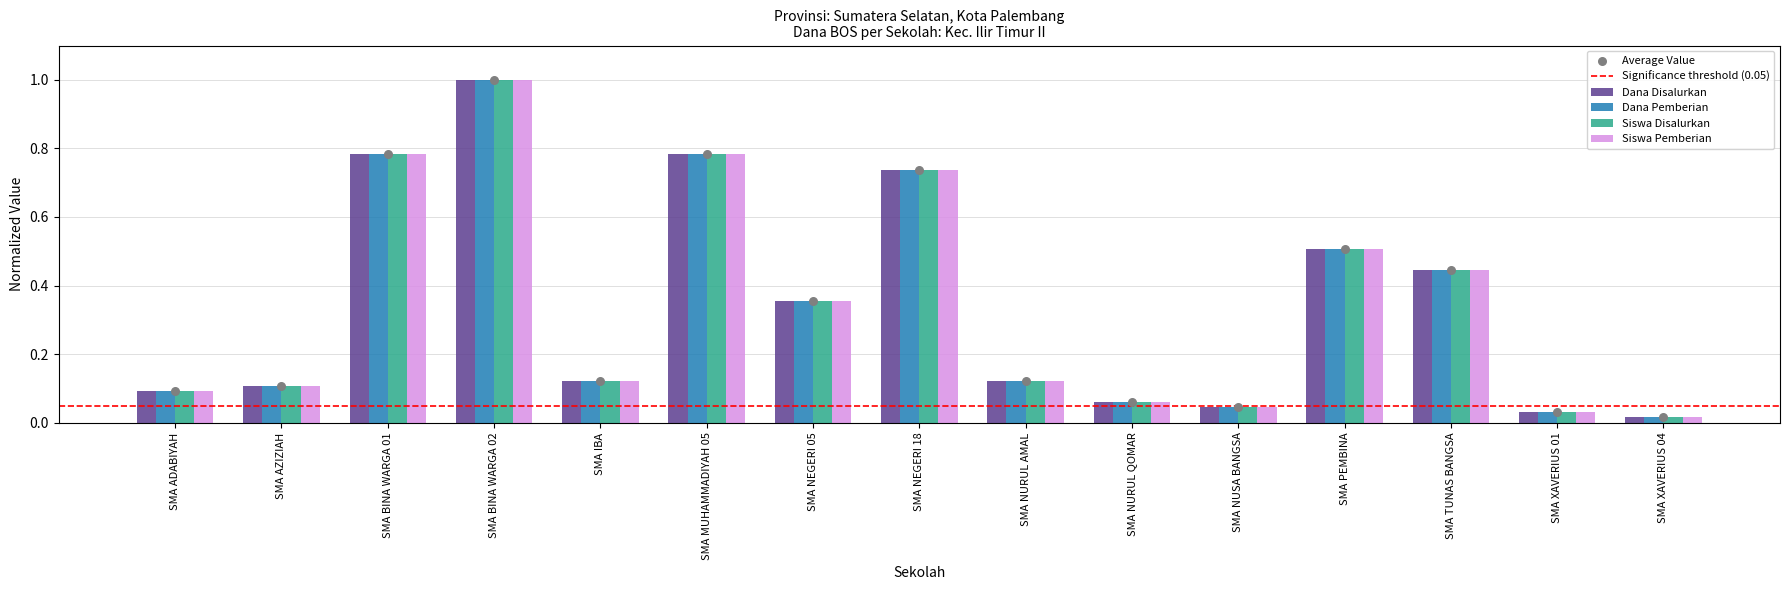

What are all the series names shown in the legend?

Dana Disalurkan, Siswa Disalurkan, Siswa Pemberian, Dana Pemberian